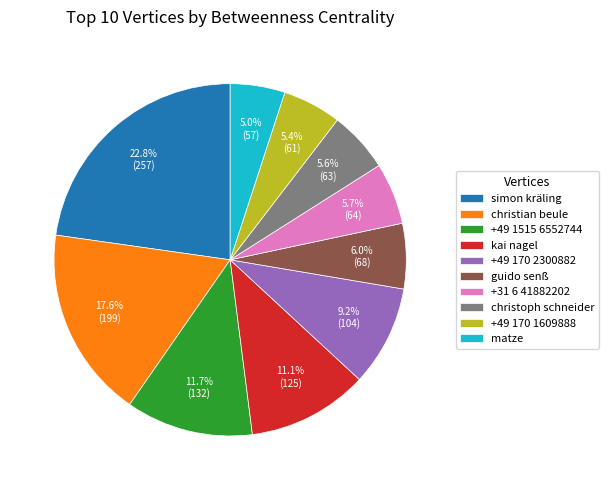

To the nearest percent, what portion does christoph schneider represent?

6%